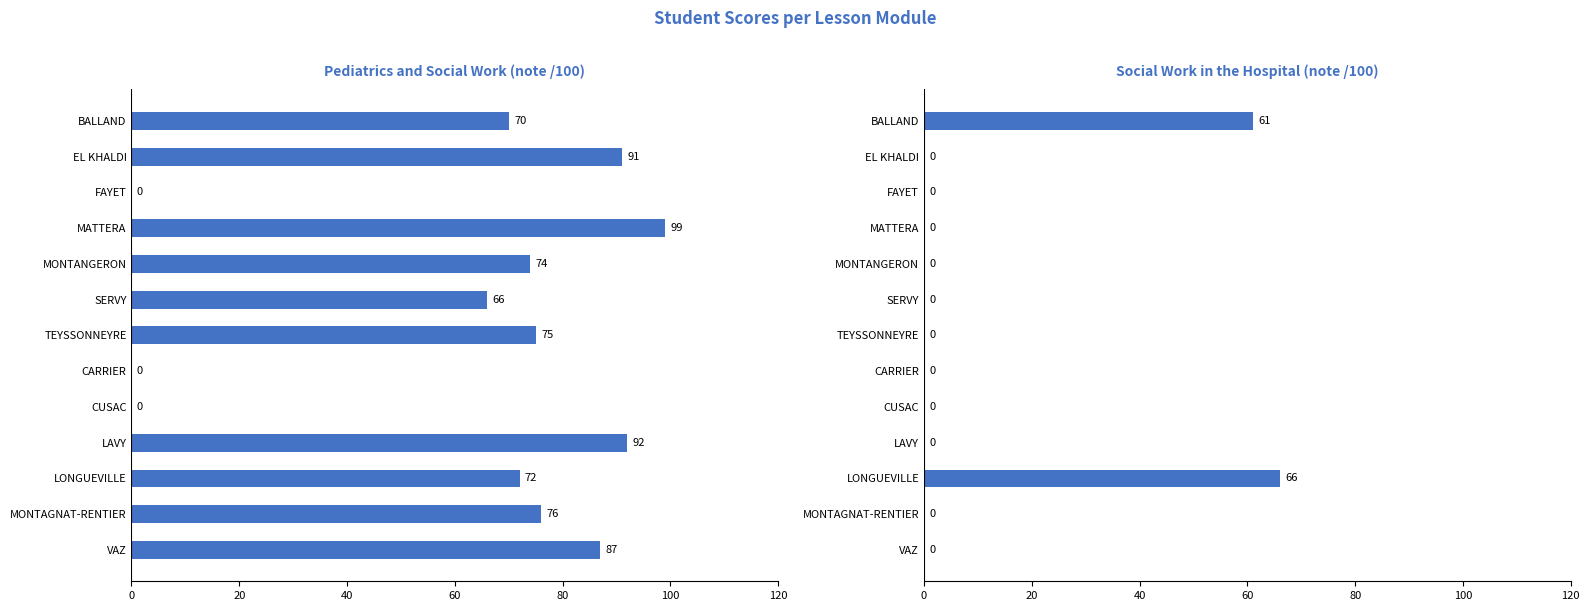

Reading left to right, what are all the values shown in this chart?

Pediatrics and Social Work (note /100): 70	91	0	99	74	66	75	0	0	92	72	76	87
Social Work in the Hospital (note /100): 61	0	0	0	0	0	0	0	0	0	66	0	0